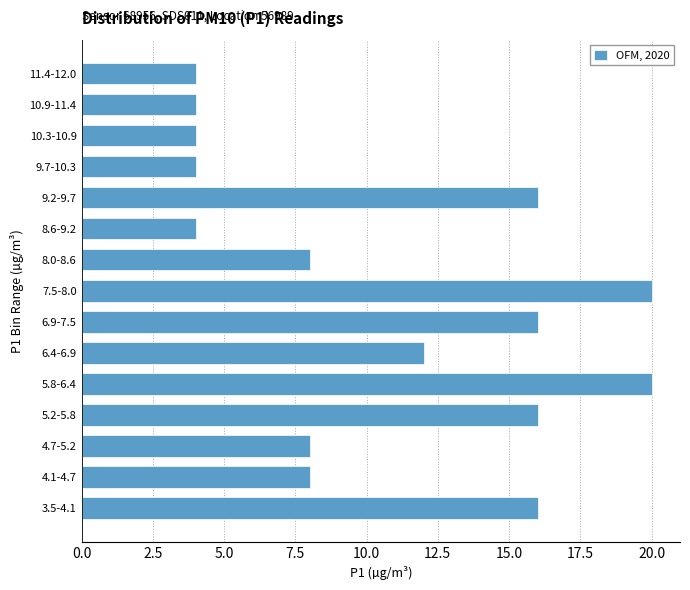

Reading bottom to top, transcribe all the data shown in this chart.

16	8	8	16	20	12	16	20	8	4	16	4	4	4	4